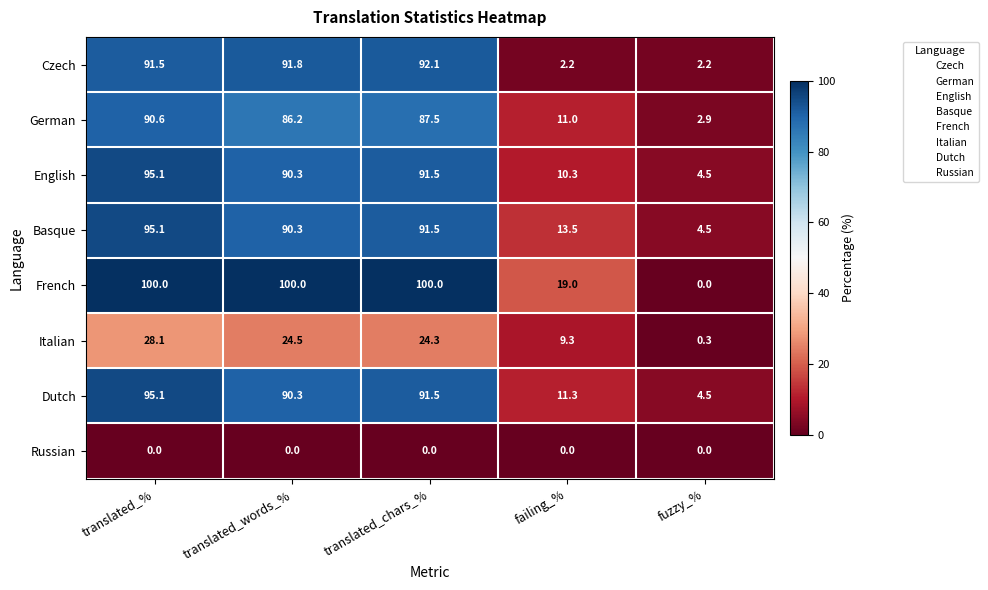

What is the difference between the highest and lowest values at translated_%?

100.0